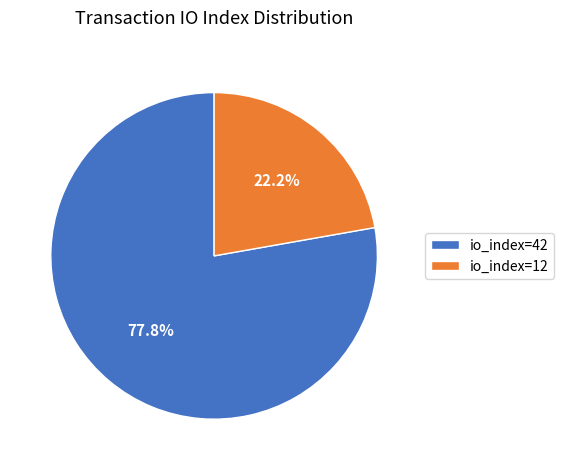

What percentage is the io_index=12 slice, to the nearest percent?

22%